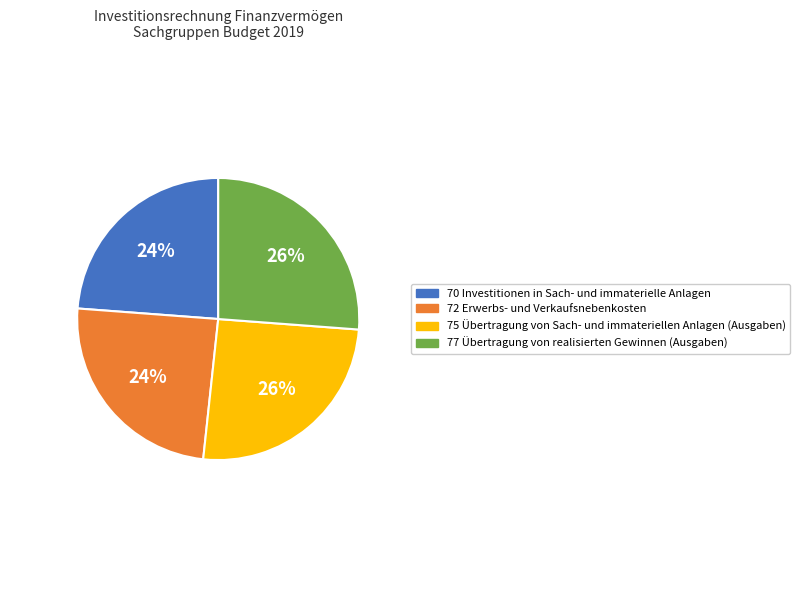

How many segments does this pie chart have?

4